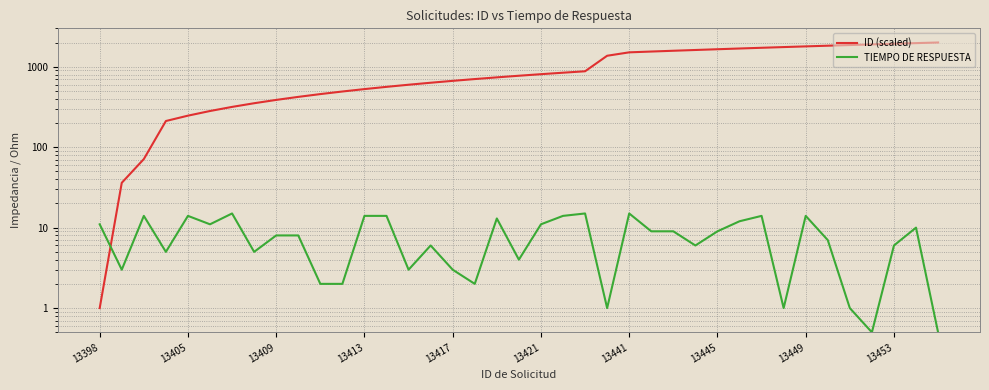

Is the value of ID (scaled) at 23 greater than the value of TIEMPO DE RESPUESTA at 22?

Yes